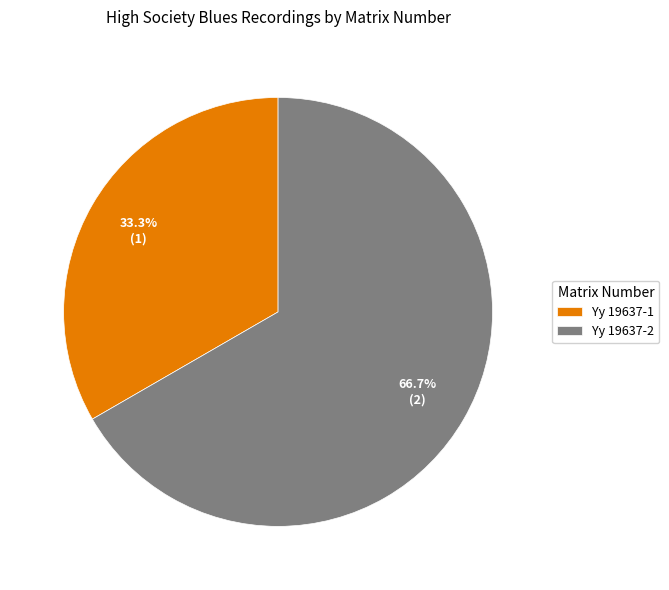

Rank the categories by value from highest to lowest.

Yy 19637-2, Yy 19637-1